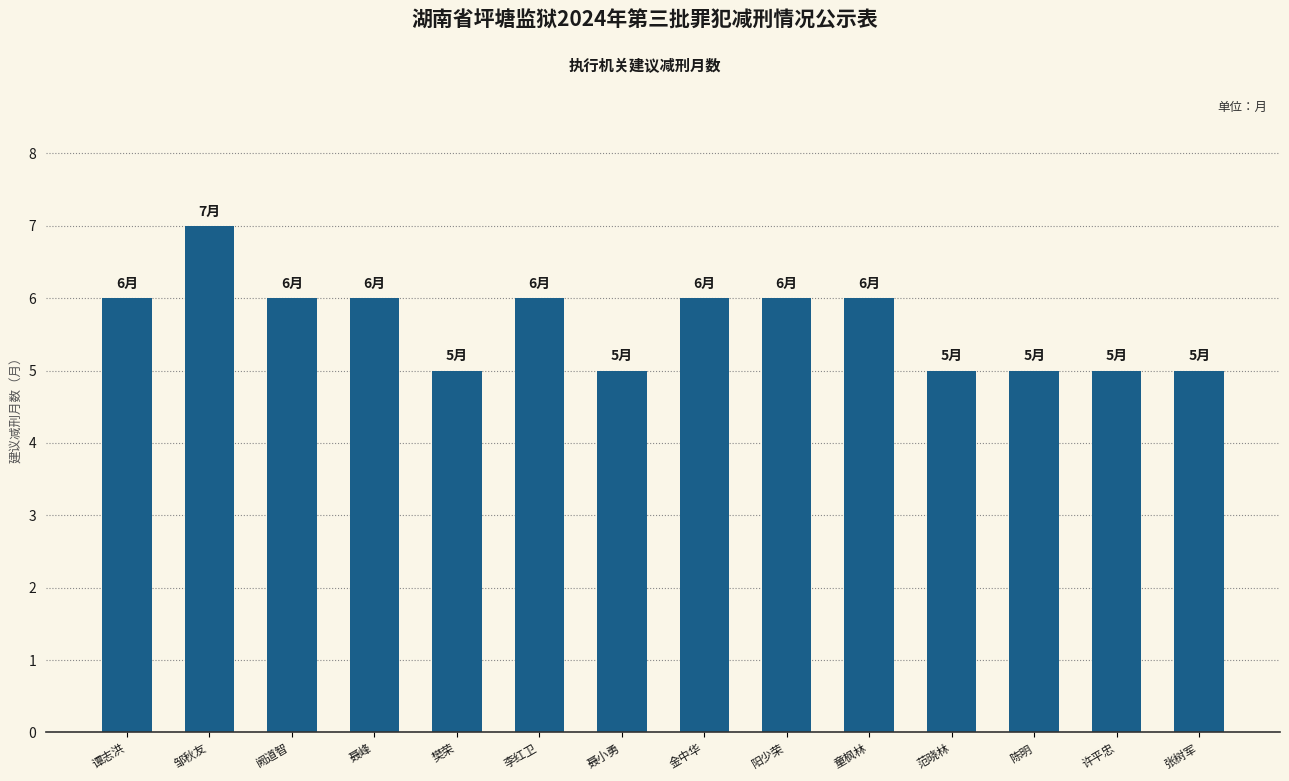

Which label corresponds to the largest value in the chart?

邹秋友